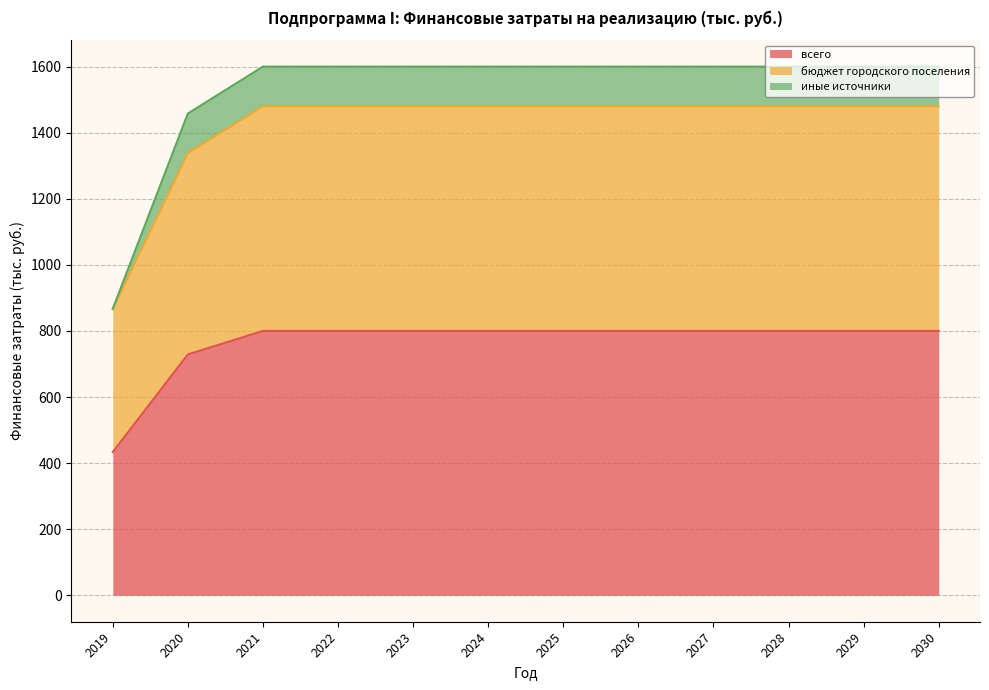

The value of всего at 2026 is 800.0. True or false?

True